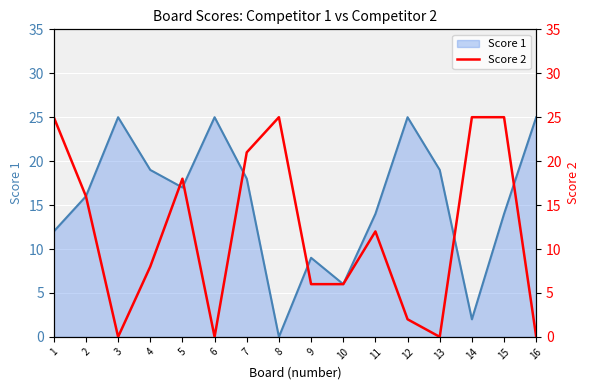

Read the Score 1 value at 11.

14